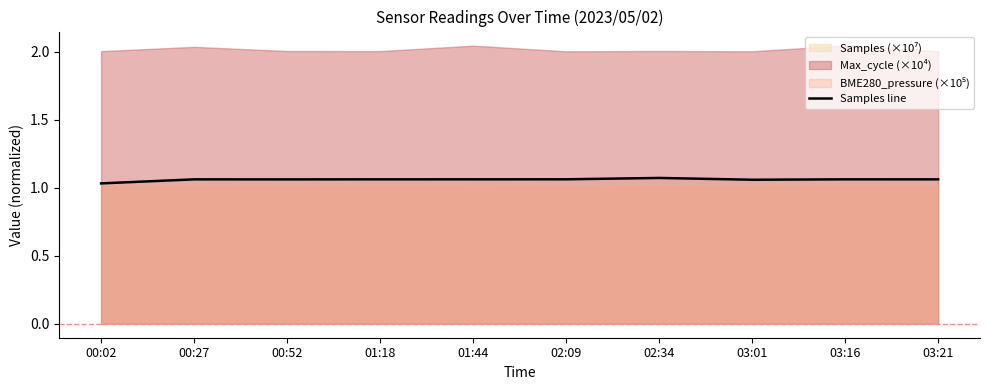

What position from the right is 03:21?

1